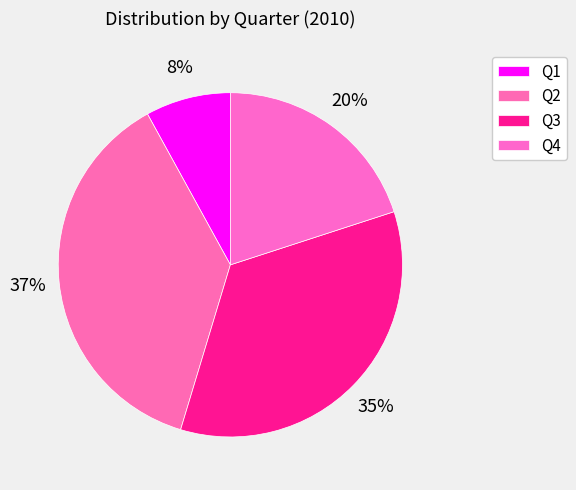

Which slice is the smallest?

Q1